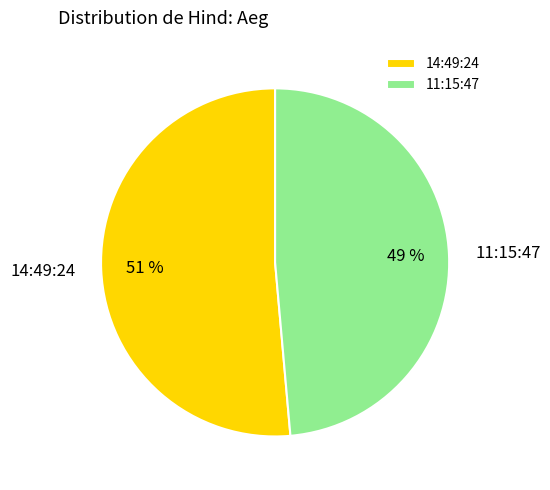

What percentage is the 11:15:47 slice, to the nearest percent?

49%